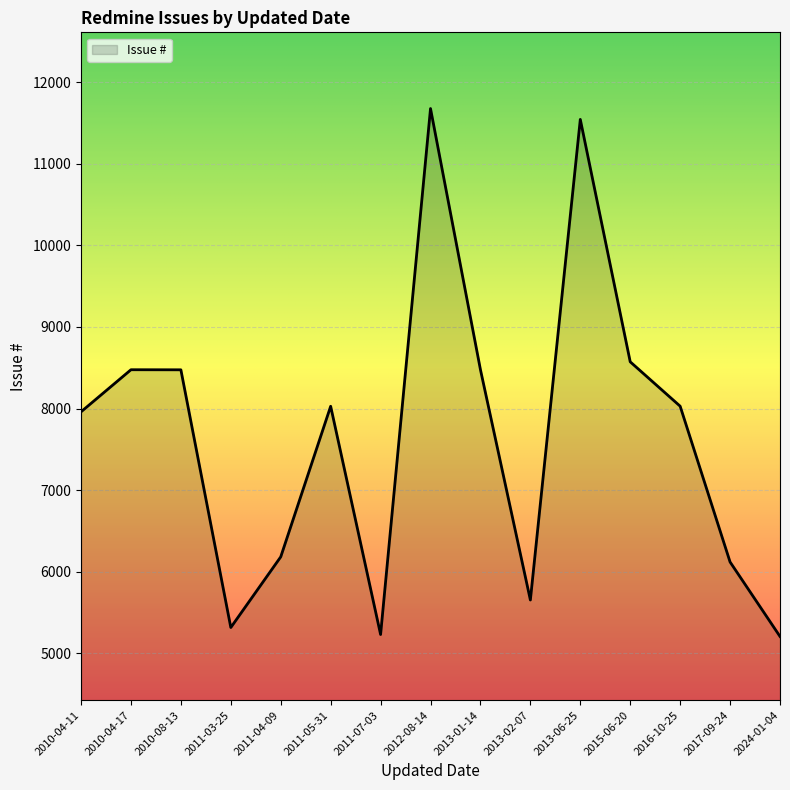

What is the difference between the maximum and minimum values?

6472